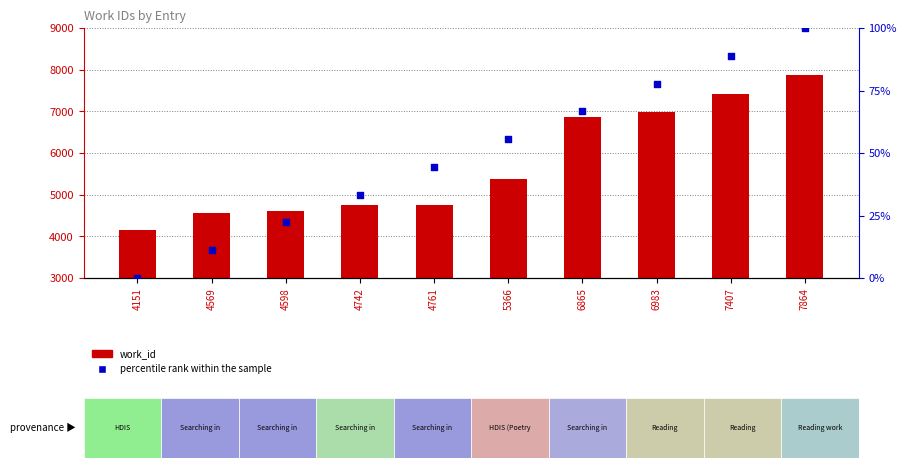

At which category is the sum across all series the highest?

7864